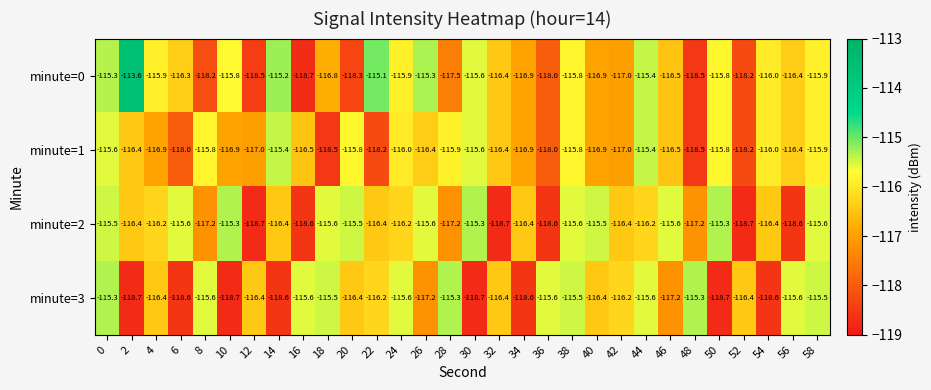

What is the spread (max minus min) of values at 34?

2.2